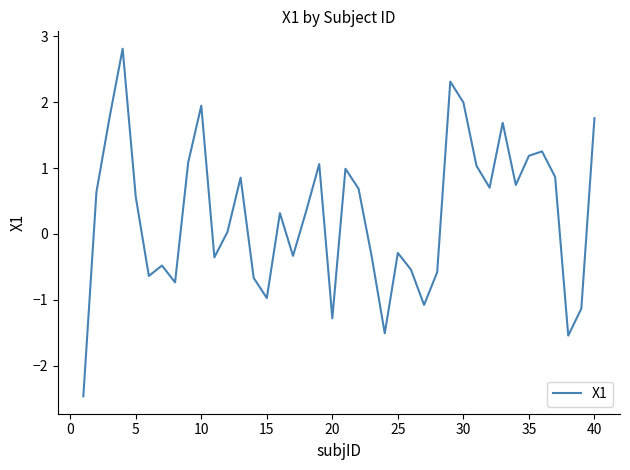

How many distinct data groups are displayed?

1